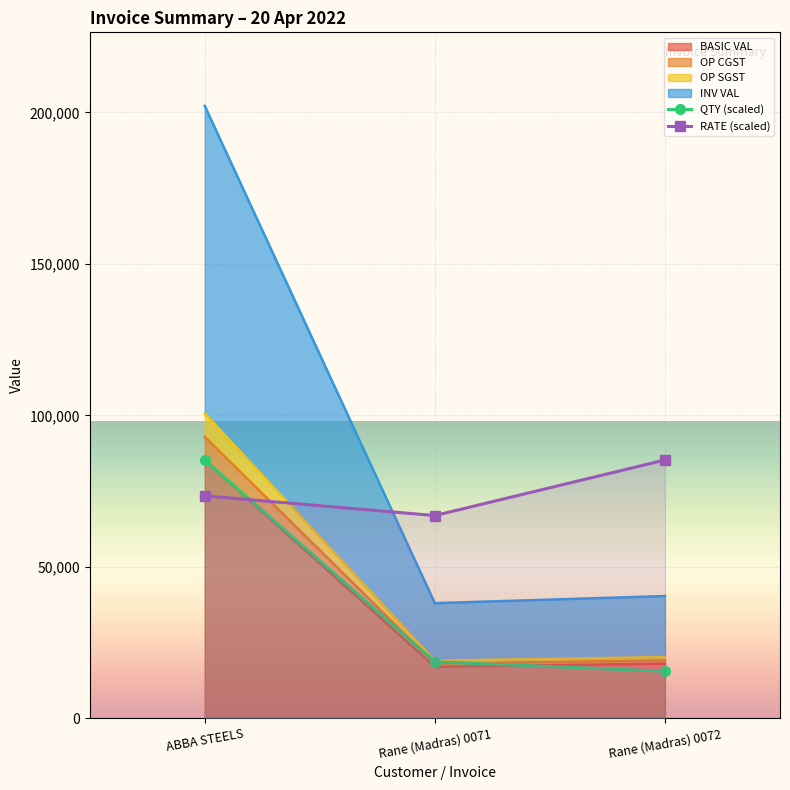

At which category is the sum across all series the highest?

ABBA STEELS